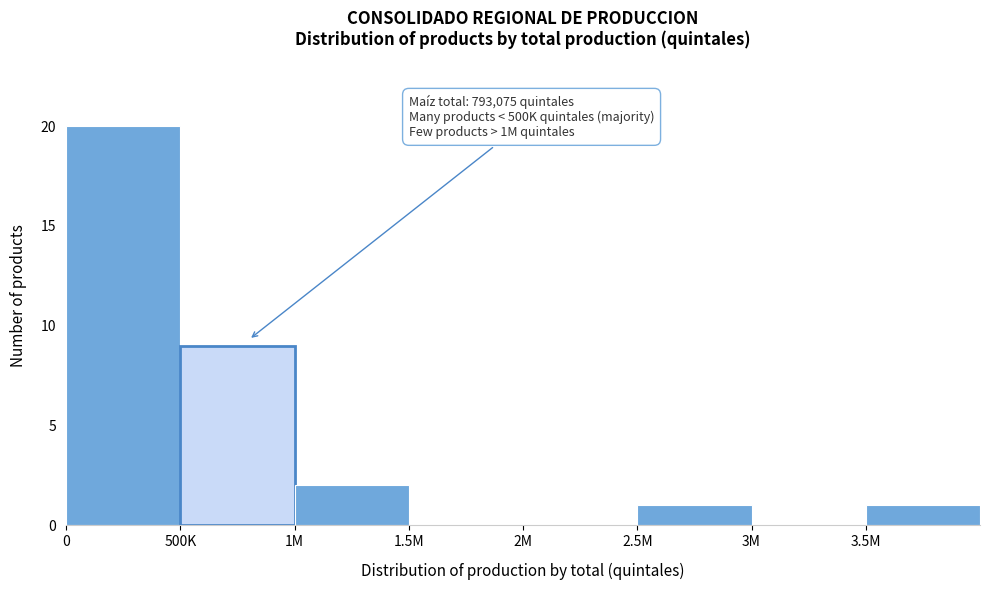

Reading right to left, what are all the values shown in this chart?

3.5M=1	3M=0	2.5M=1	2M=0	1.5M=0	1M=2	500K=9	0=20